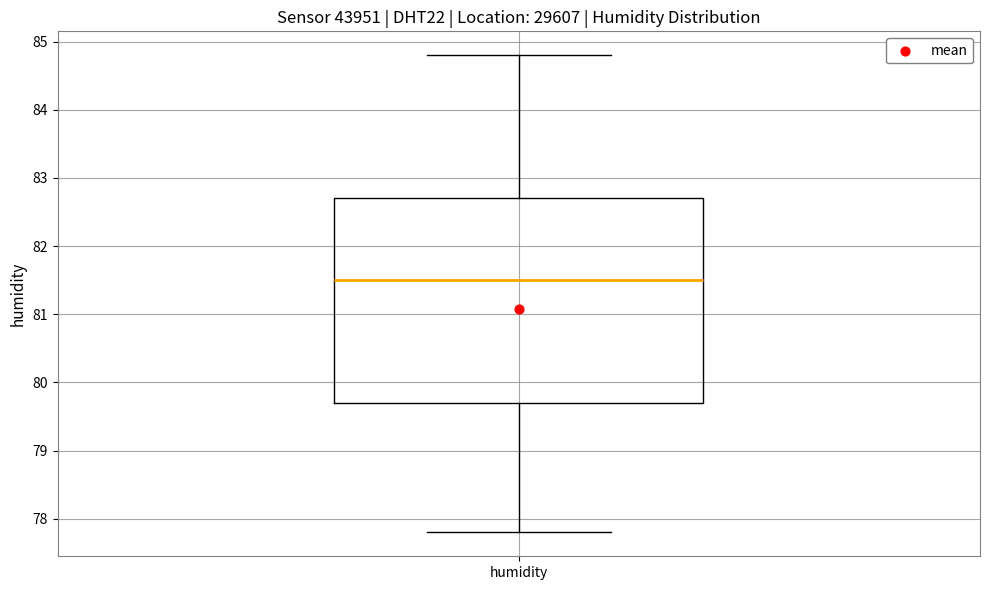

Transcribe this box plot: give where the median line is, the range the box spans, and where the two whiskers end, as read against the y-axis. The values are not printed on the chart, so give them approximately, as read against the axis.

median 81.5, box 79.7 to 82.7, whiskers 77.8 to 84.8